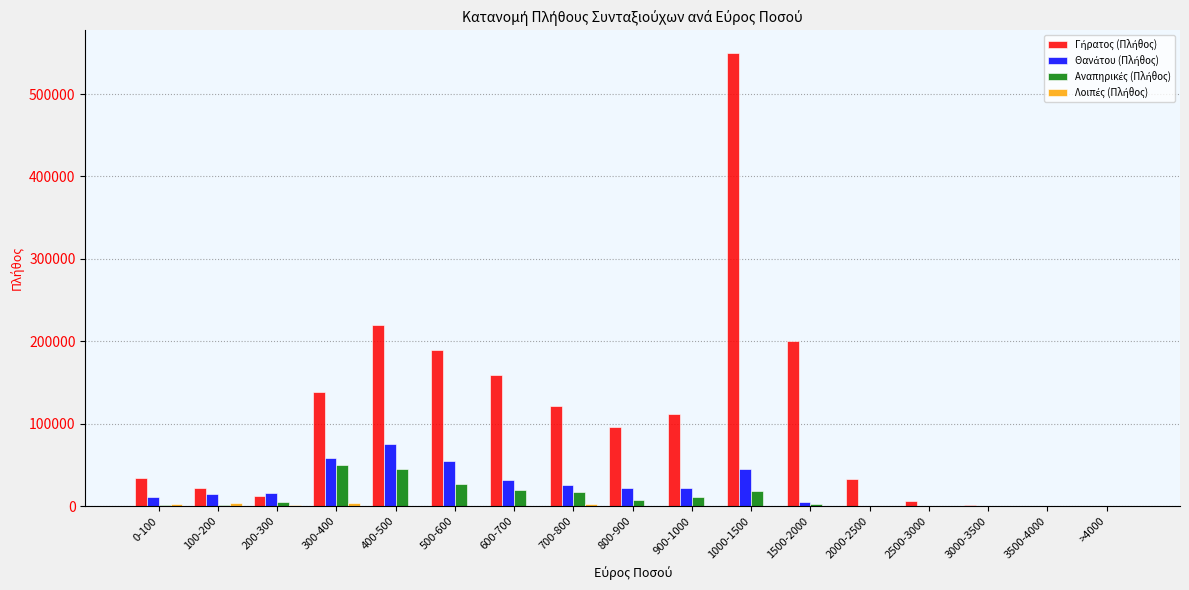

What is the maximum value shown in the chart?

549846